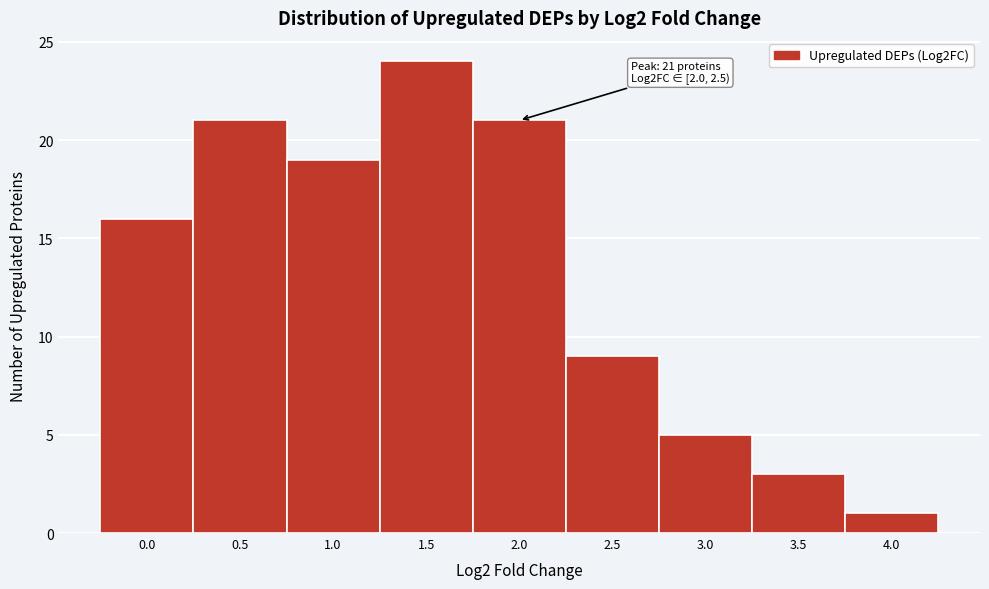

Reading left to right, extract all data points from this chart.

16	21	19	24	21	9	5	3	1